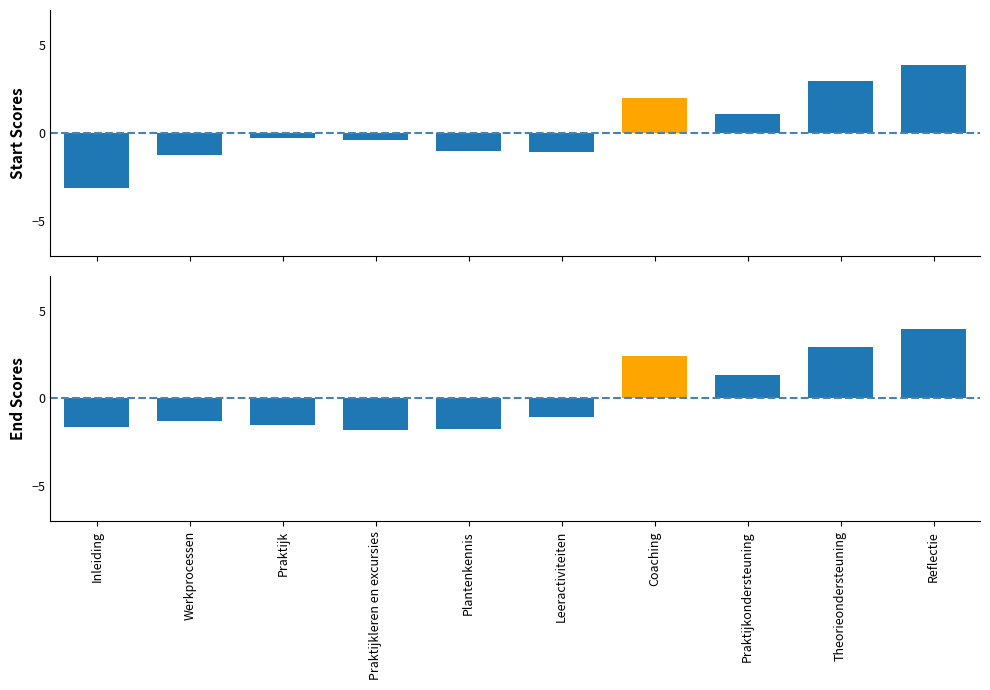

List the labels in order of value, smallest first.

Praktijkleren en excursies, Plantenkennis, Inleiding, Praktijk, Werkprocessen, Leeractiviteiten, Praktijkondersteuning, Coaching, Theorieondersteuning, Reflectie